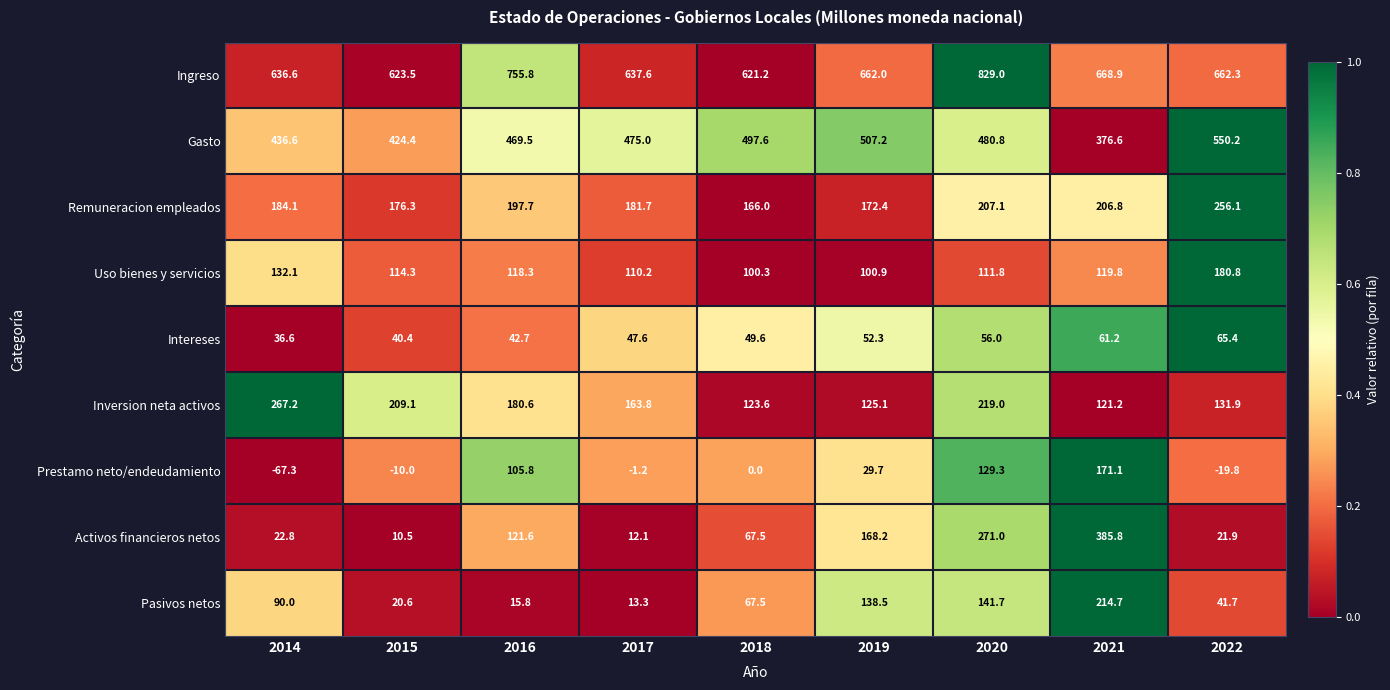

Which series has the largest range (max minus min)?

Activos financieros netos